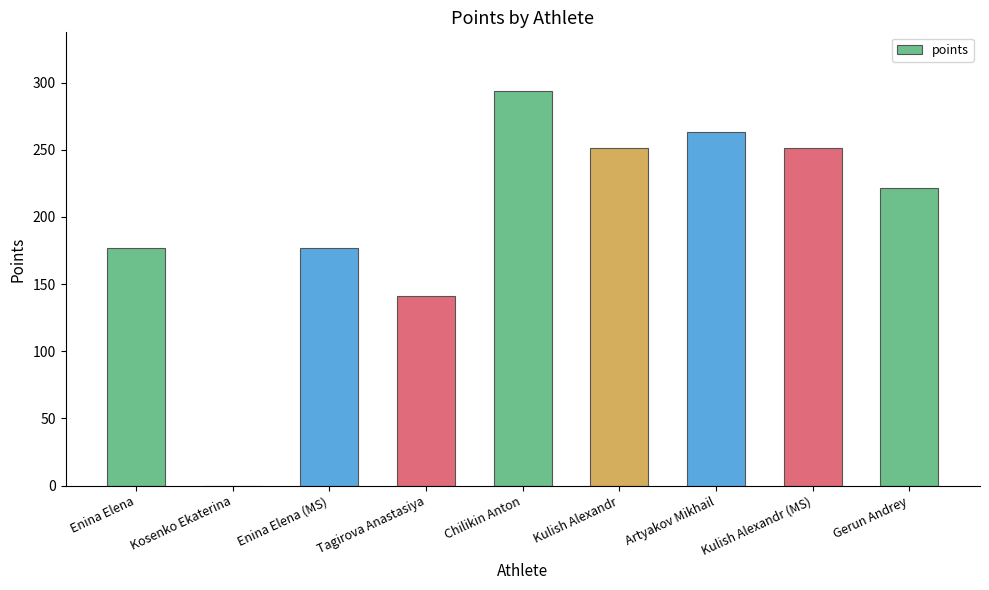

Is it true that the value at Artyakov Mikhail is 263.4?

True